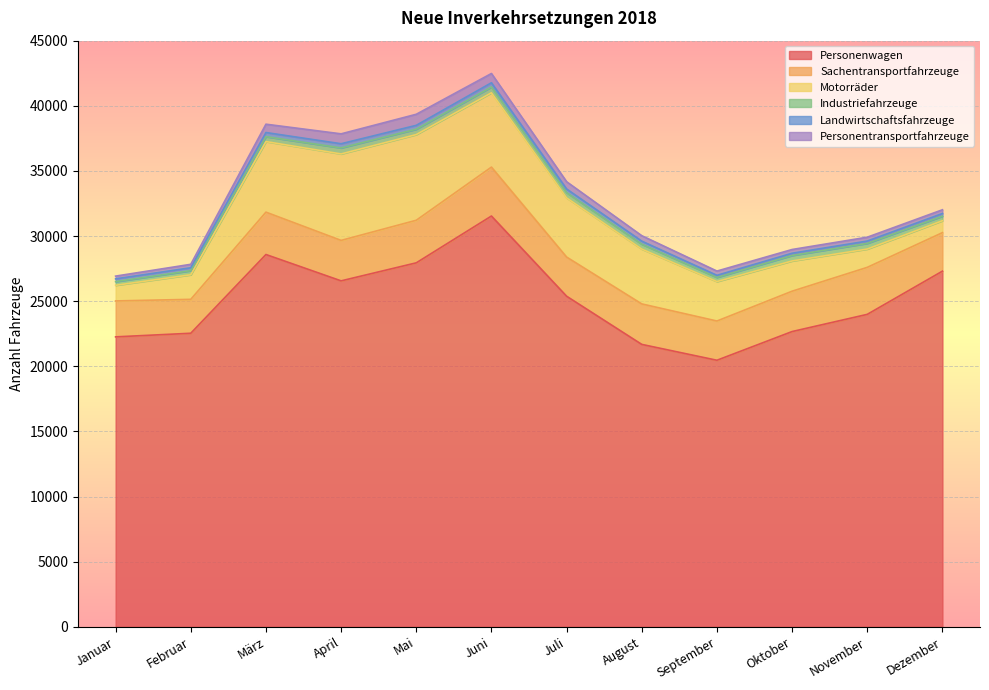

How many interior local valleys does the Personenwagen series have?

2